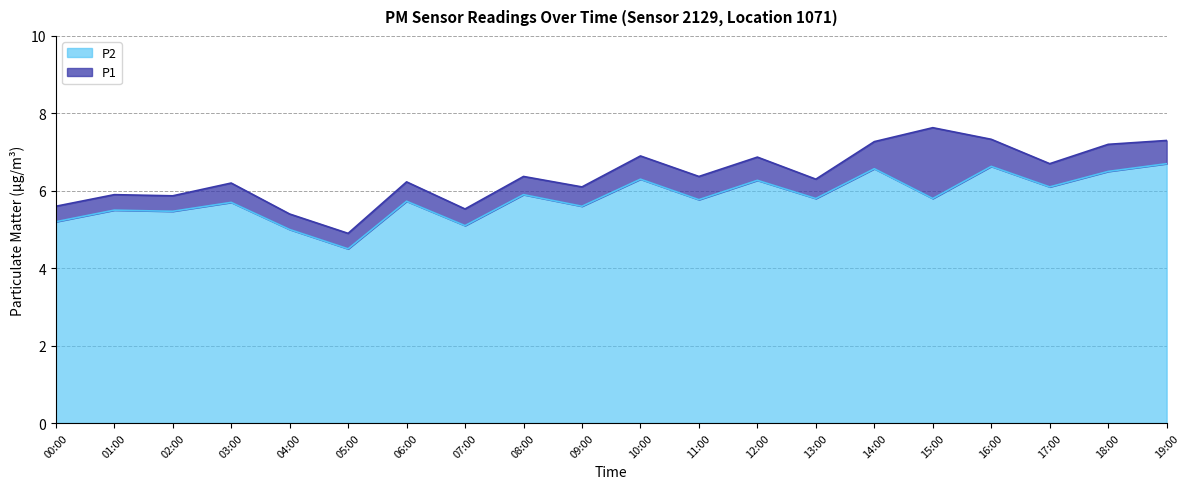

How many data points in P2 are above 5?

18